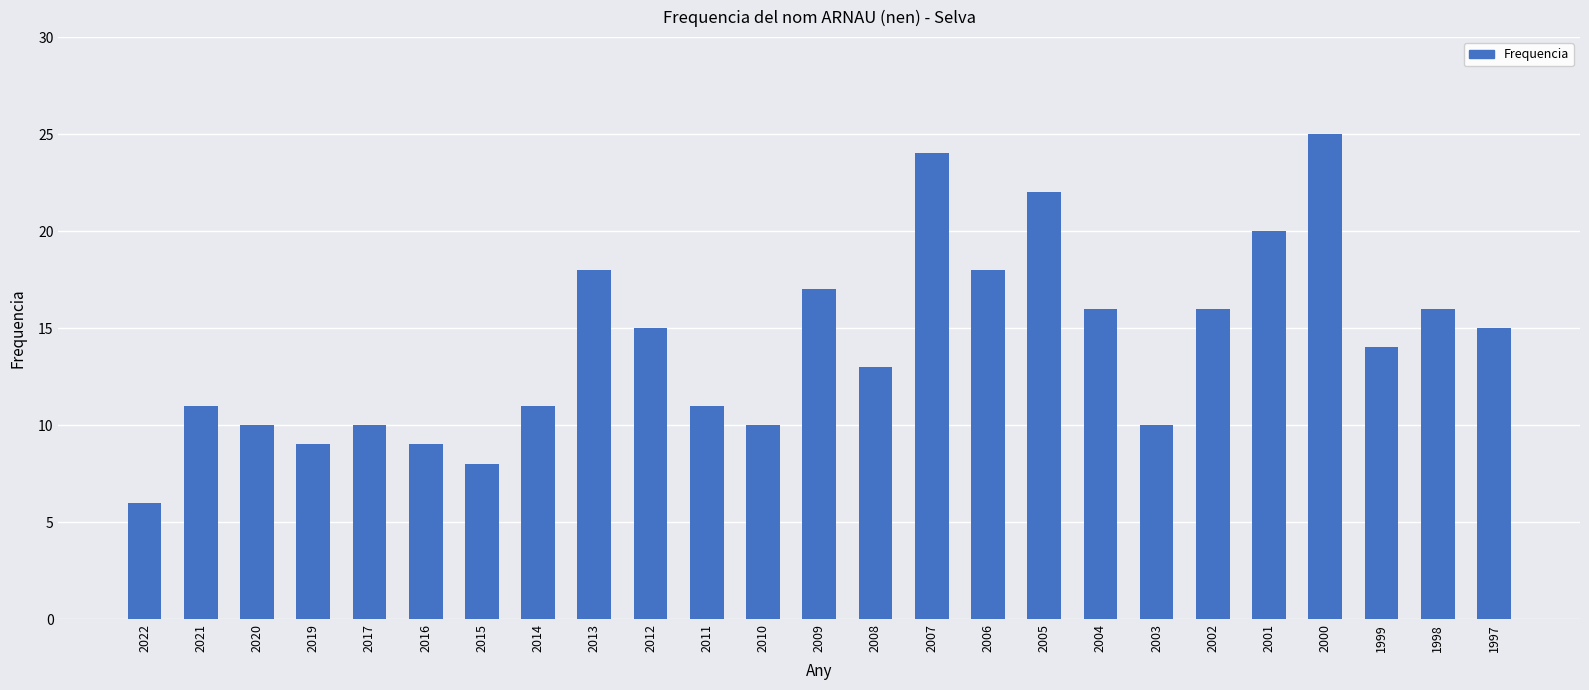

What is the difference between the second highest and minimum values?

18